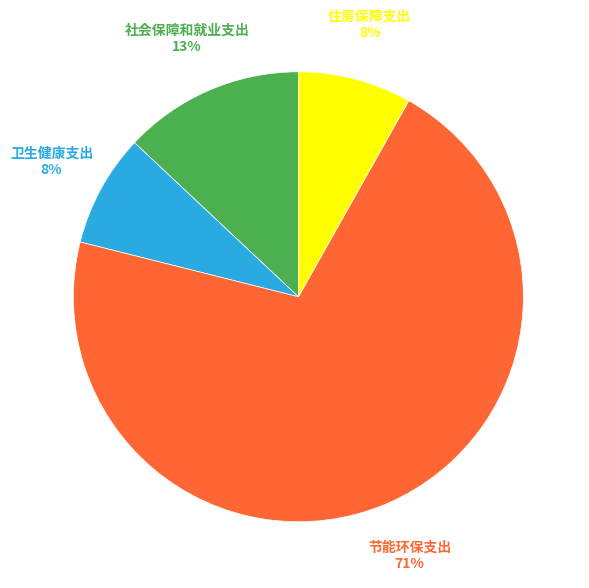

Does any single category account for the majority?

Yes